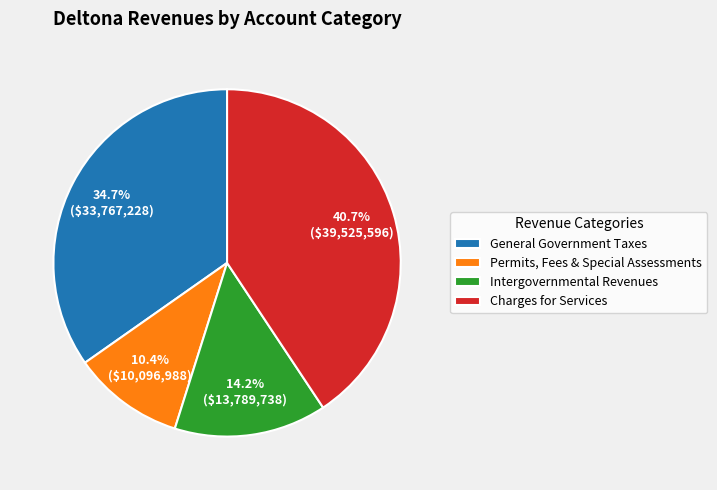

Is General Government Taxes the majority of the pie?

No